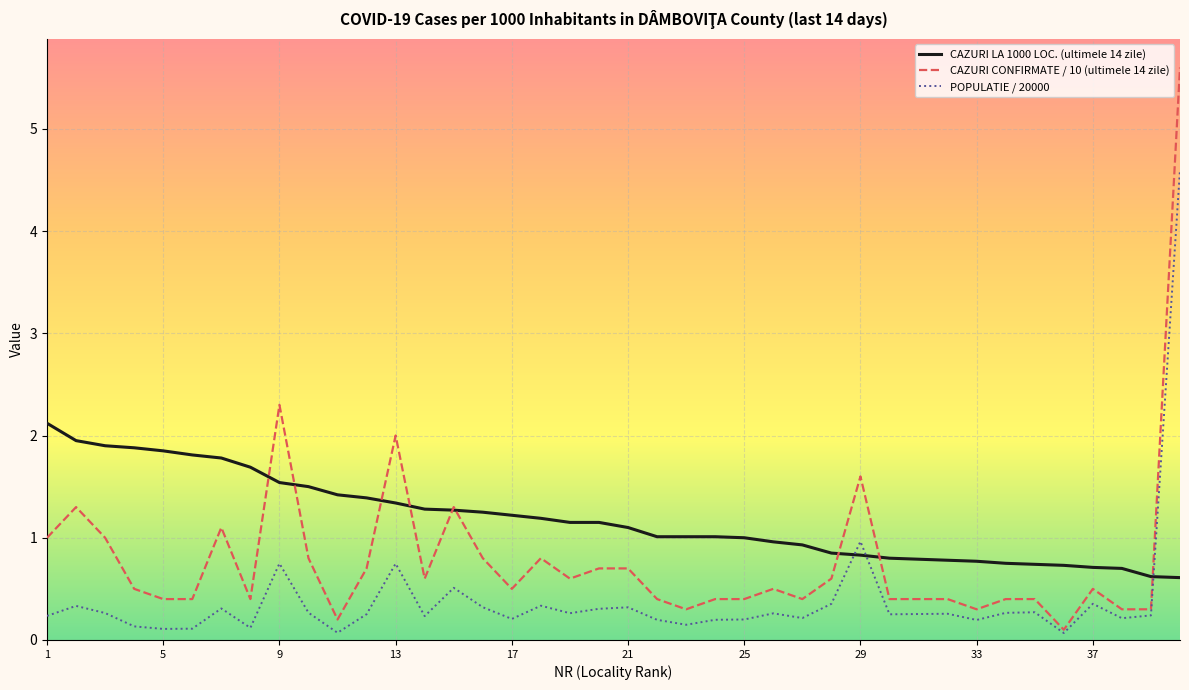

What is the minimum value for CAZURI LA 1000 LOC. (ultimele 14 zile)?

0.6